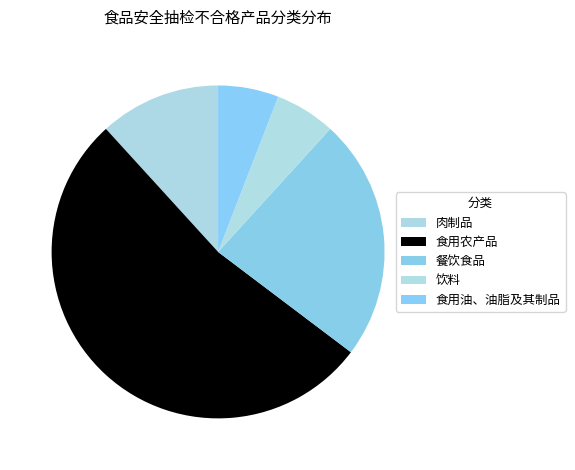

Between 餐饮食品 and 饮料, which is larger?

餐饮食品